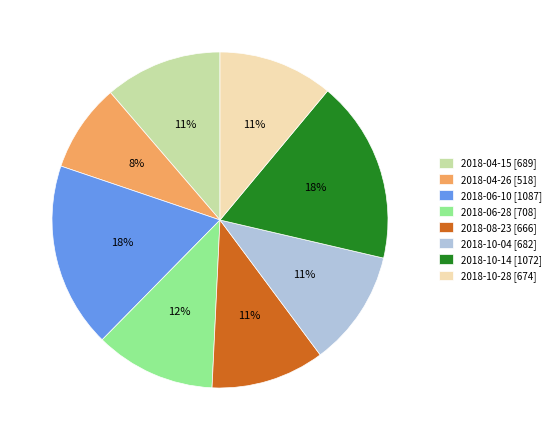

Does any single category account for the majority?

No